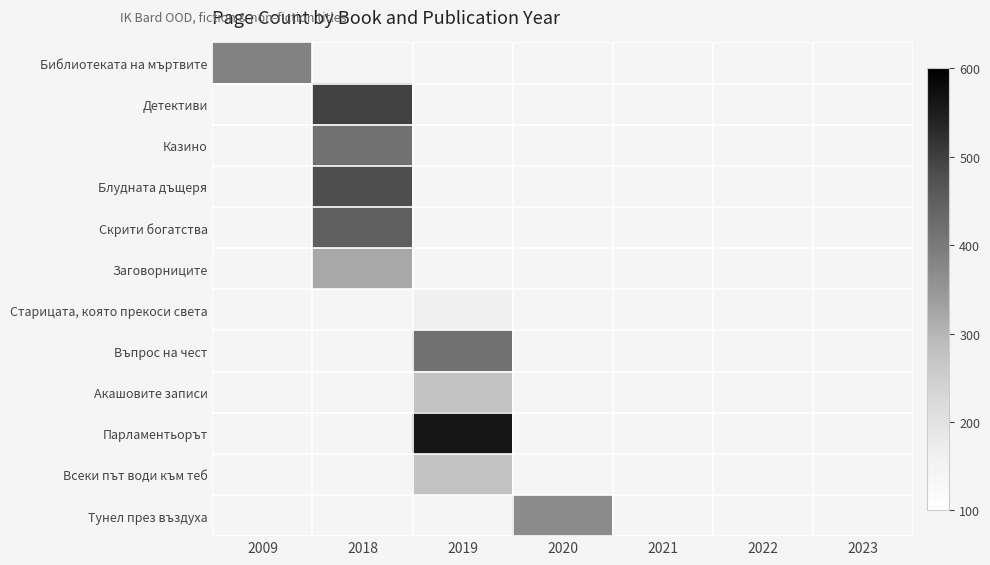

Which label corresponds to the largest value in the chart?

2019